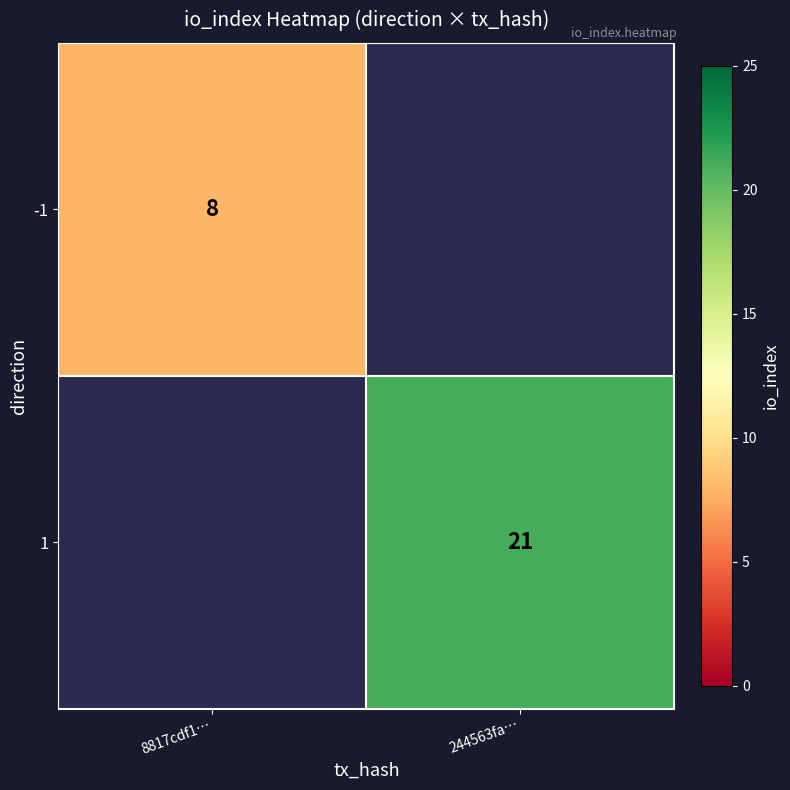

Is the value of 1 at 244563fa… greater than the value of -1 at 8817cdf1…?

Yes